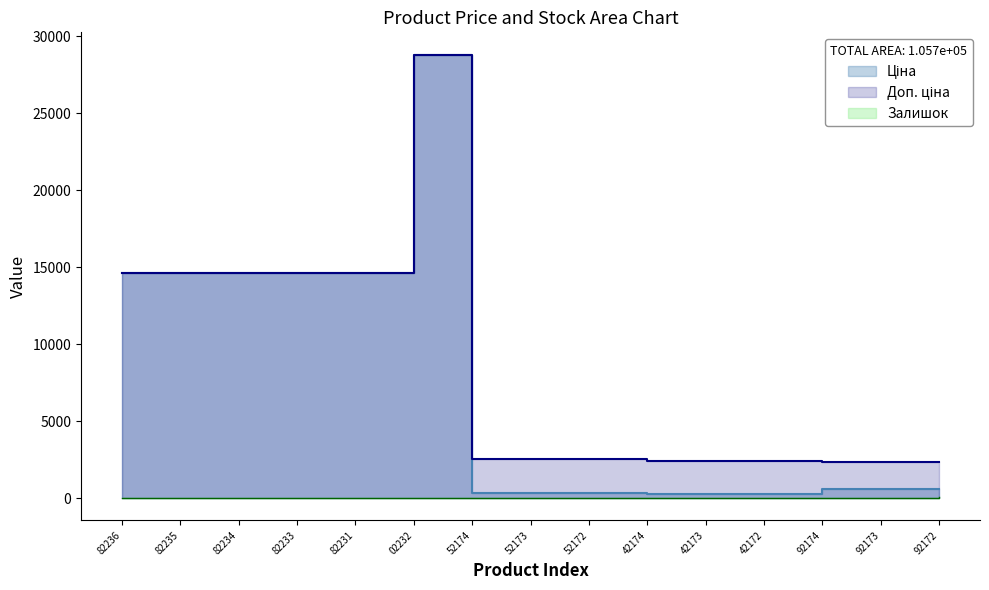

What position from the right is 42174?

6